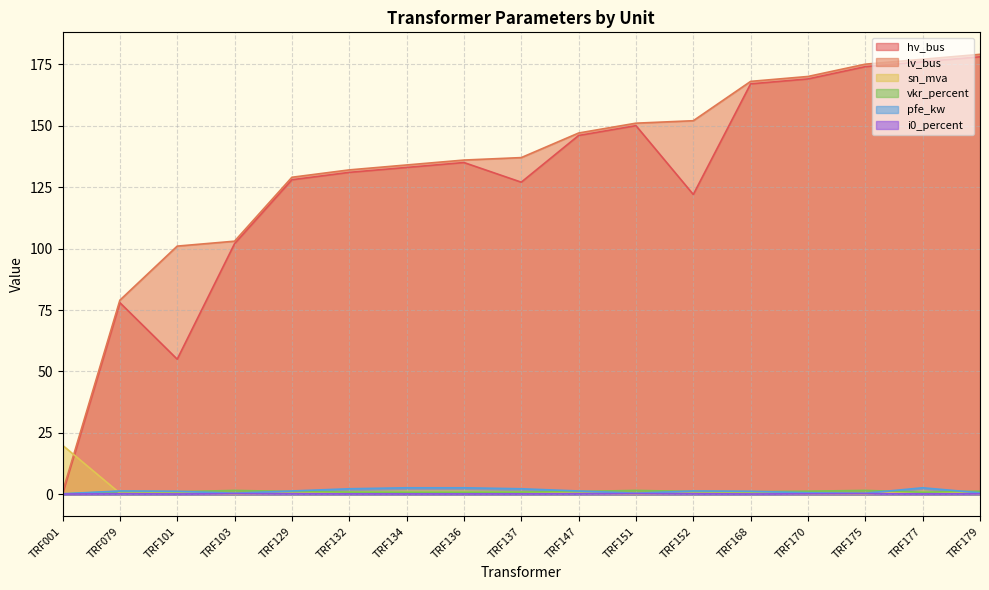

Reading left to right, list all the values displayed in this chart.

hv_bus: 0.0	78.0	55.0	102.0	128.0	131.0	133.0	135.0	127.0	146.0	150.0	122.0	167.0	169.0	174.0	176.0	178.0
lv_bus: 1.0	79.0	101.0	103.0	129.0	132.0	134.0	136.0	137.0	147.0	151.0	152.0	168.0	170.0	175.0	177.0	179.0
sn_mva: 20.0	0.5	0.6	0.2	0.5	1.0	1.2	1.2	1.0	0.5	0.2	0.5	0.6	0.2	0.2	1.2	0.2
vkr_percent: 0.1	1.2	1.1	1.6	1.2	1.0	0.9	0.9	1.0	1.2	1.6	1.2	1.1	1.3	1.6	0.9	1.3
pfe_kw: 0.3	1.4	1.3	0.5	1.4	2.3	2.7	2.7	2.3	1.4	0.5	1.4	1.3	0.7	0.5	2.7	0.7
i0_percent: 0.2	0.3	0.2	0.3	0.3	0.2	0.2	0.2	0.2	0.3	0.3	0.3	0.2	0.3	0.3	0.2	0.3